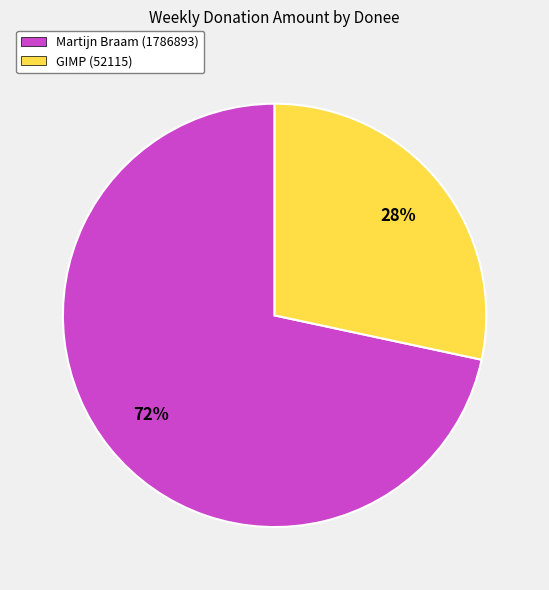

To the nearest percent, what is the combined percentage of GIMP (52115) and Martijn Braam (1786893)?

100%